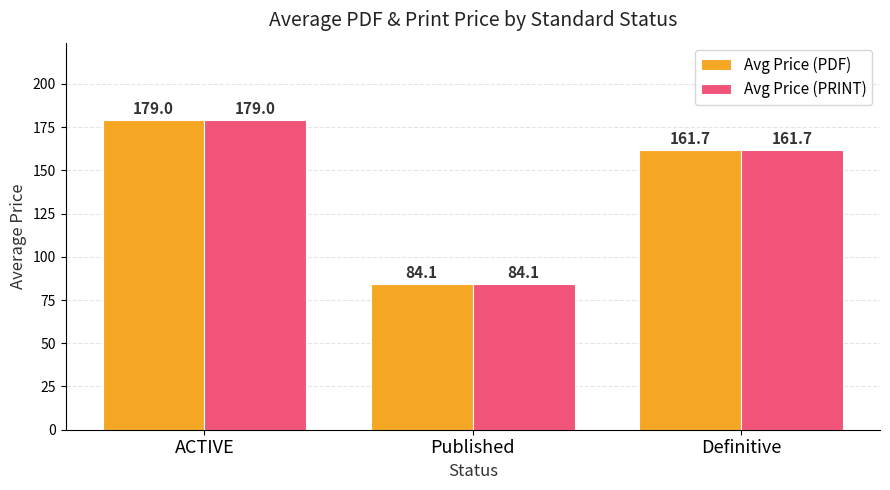

How many categories are shown in the chart?

3